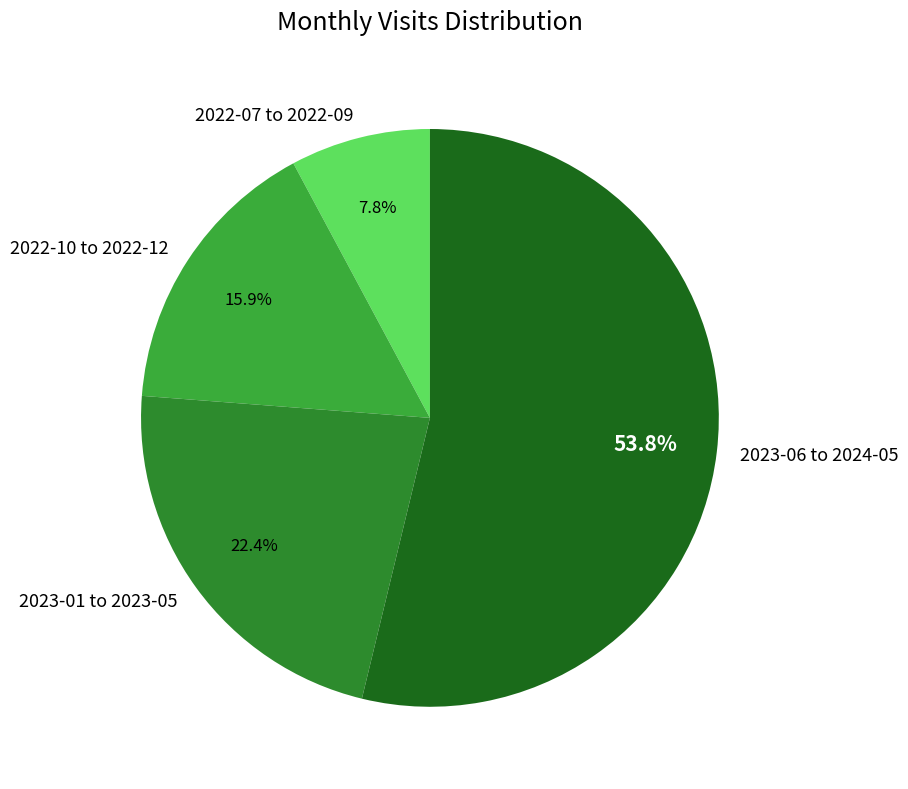

What is the ratio of the value at 2023-06 to 2024-05 to the value at 2023-01 to 2023-05?

2.4